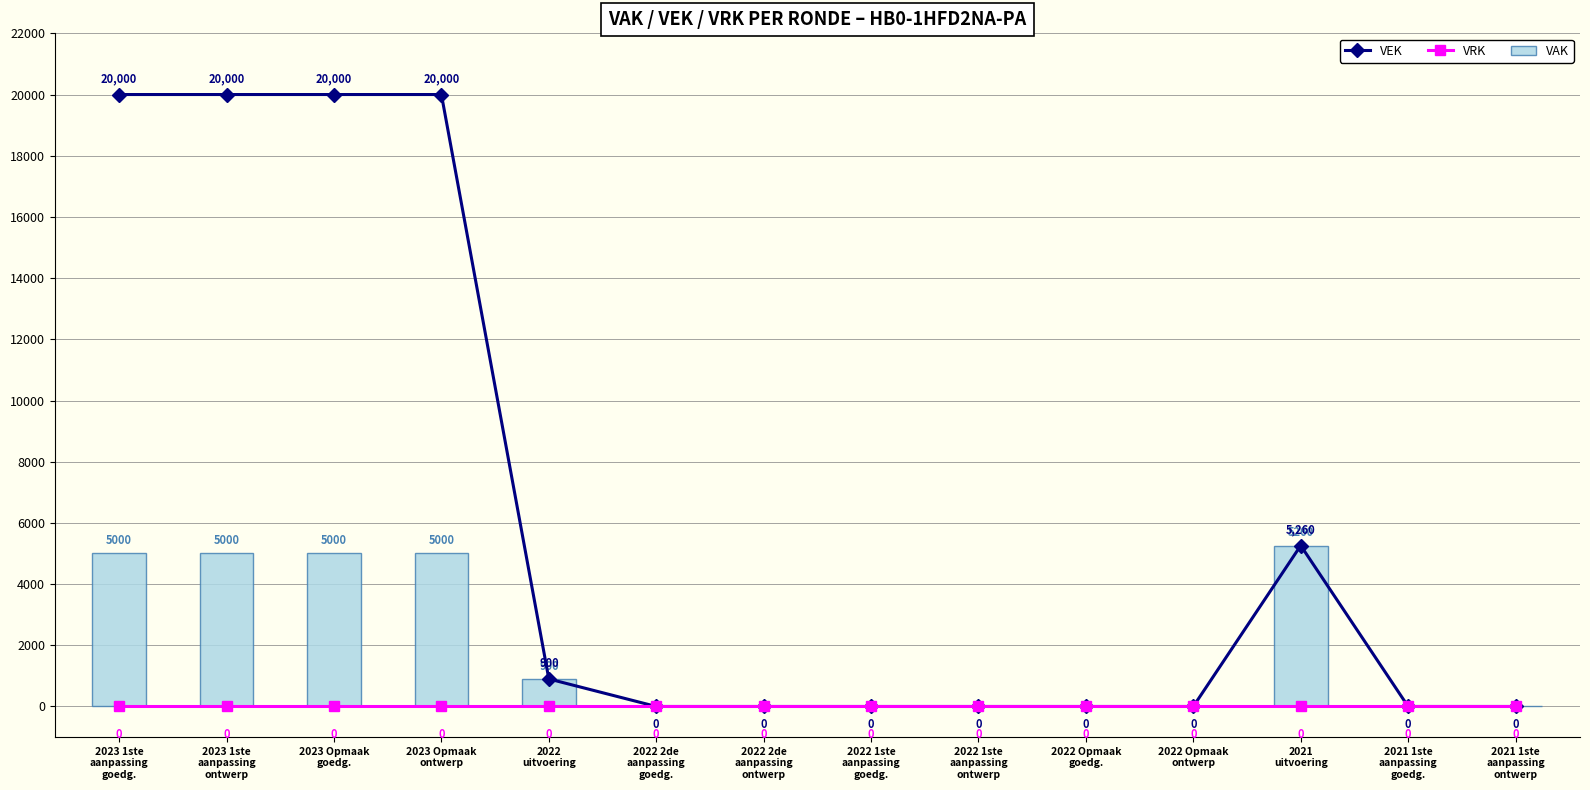

At how many categories does at least one series exceed 5355?

4